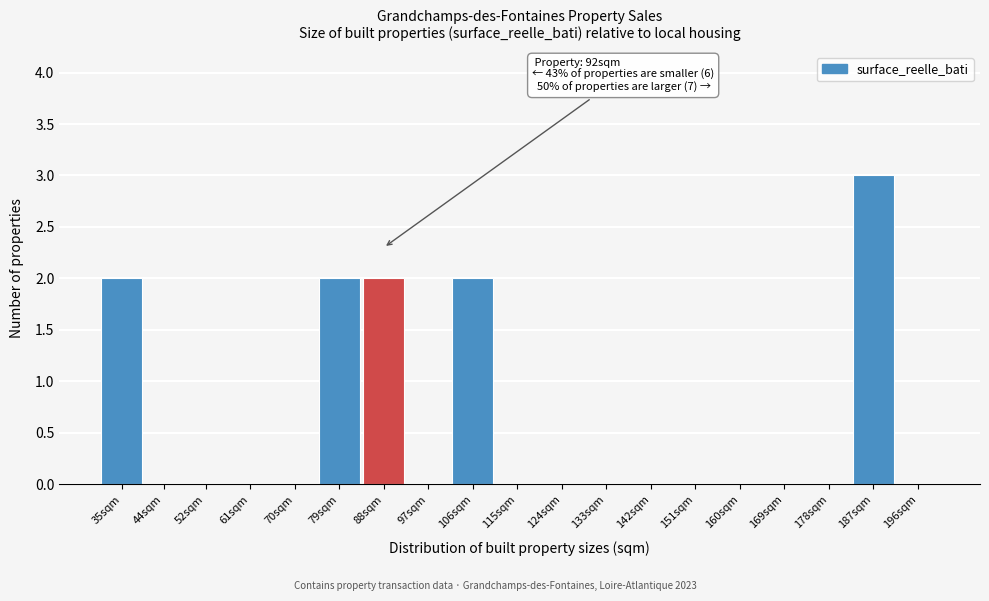

Reading left to right, what are all the values shown in this chart?

35sqm=2	44sqm=0	52sqm=0	61sqm=0	70sqm=0	79sqm=2	88sqm=2	97sqm=0	106sqm=2	115sqm=0	124sqm=0	133sqm=0	142sqm=0	151sqm=0	160sqm=0	169sqm=0	178sqm=0	187sqm=3	196sqm=0